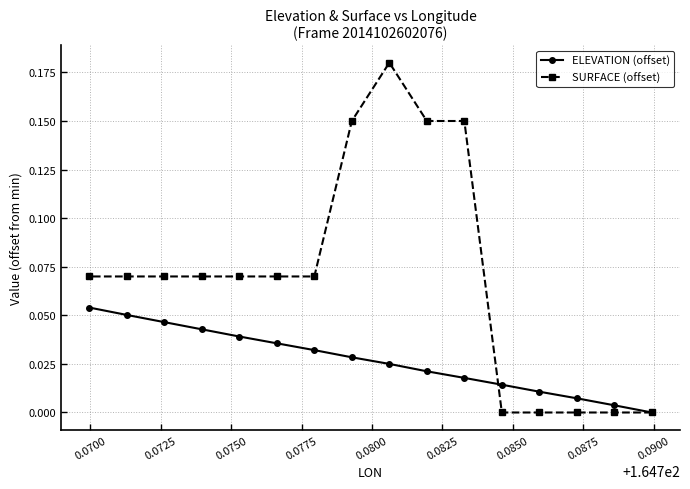

What is the highest value of the ELEVATION (offset) series?

0.1